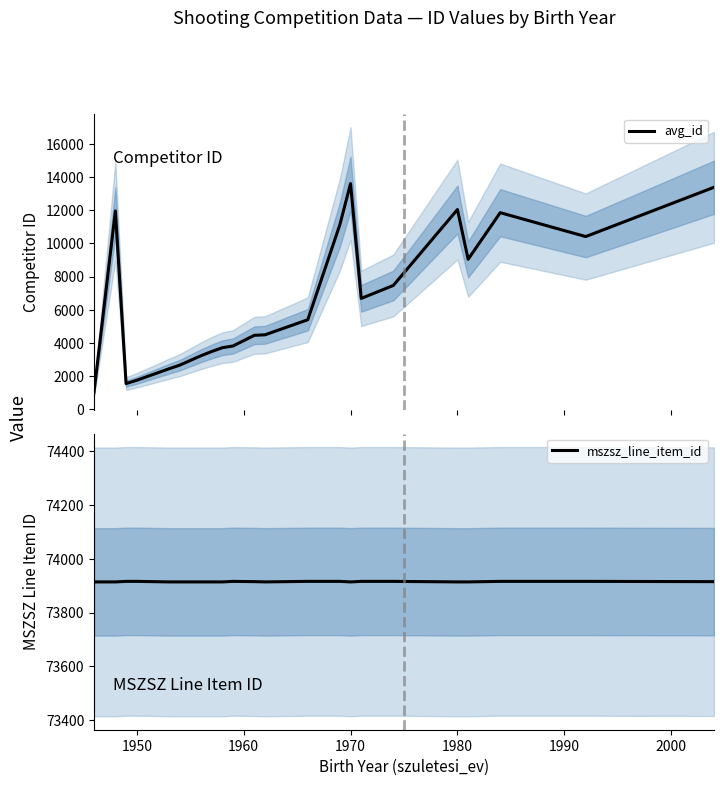

What is the lowest value of the avg_id series?

1028